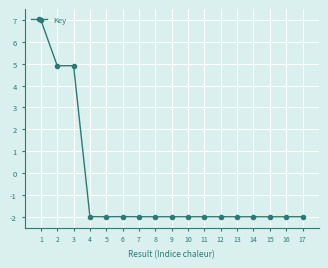

True or false: there are more than 0 points higher than both neighbors.

True